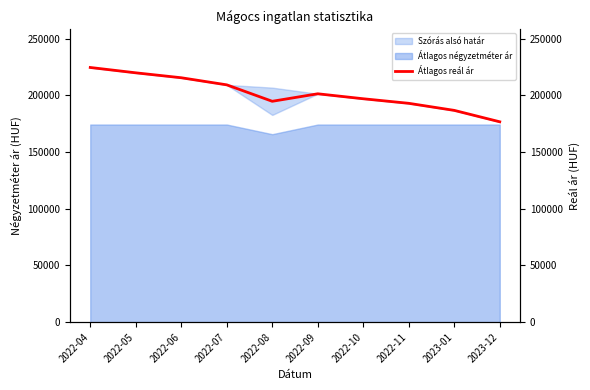

What is the change in value from 2022-06 to 2022-07?

-6260